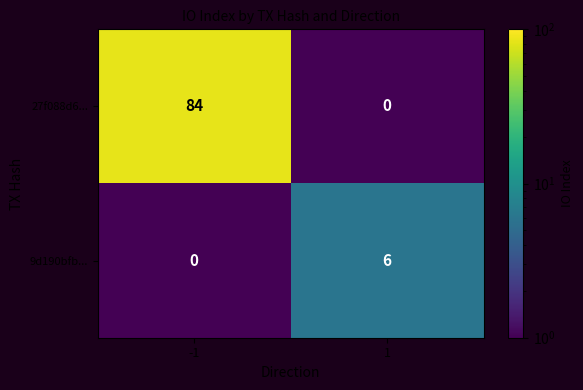

At which category does the chart reach its peak across all series?

-1